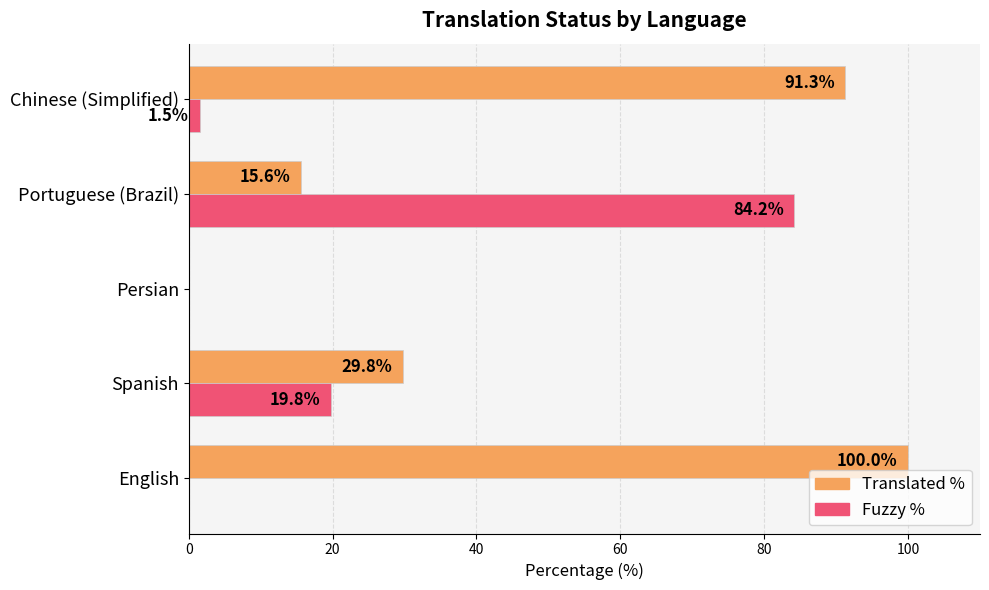

At which category is the sum across all series the highest?

English